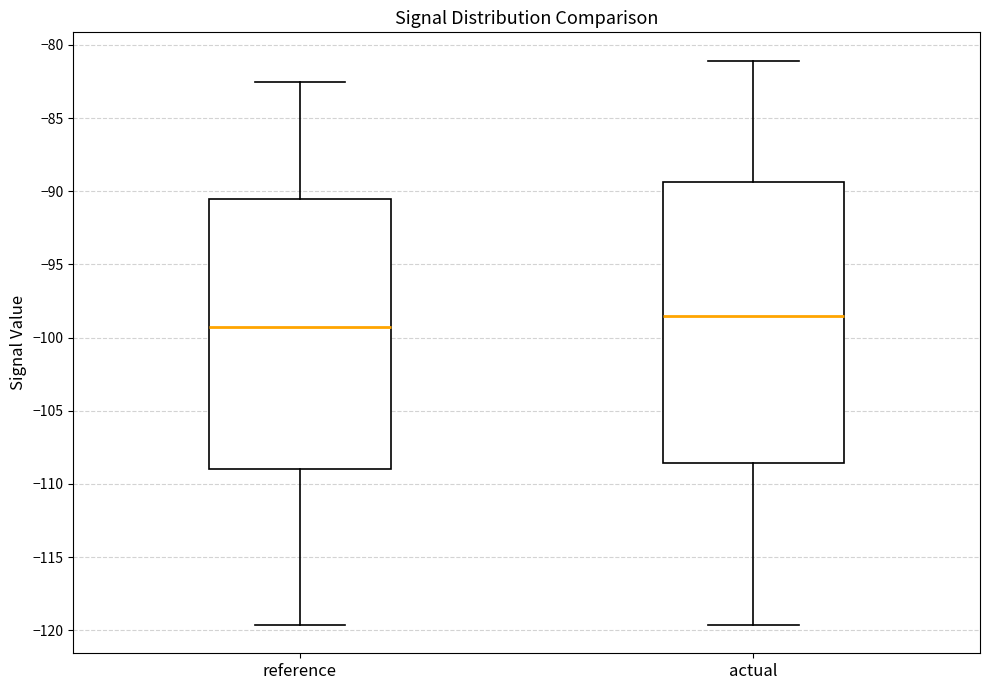

Reading left to right, transcribe this box plot: for each box, give where its median line is, the range the box spans, and where its two whiskers end, as read against the y-axis. The values are not printed on the chart, so give them approximately, as read against the axis.

reference: median -99.5, box -109.0 to -90.5, whiskers -119.5 to -82.5
actual: median -98.5, box -108.5 to -89.5, whiskers -119.5 to -81.0